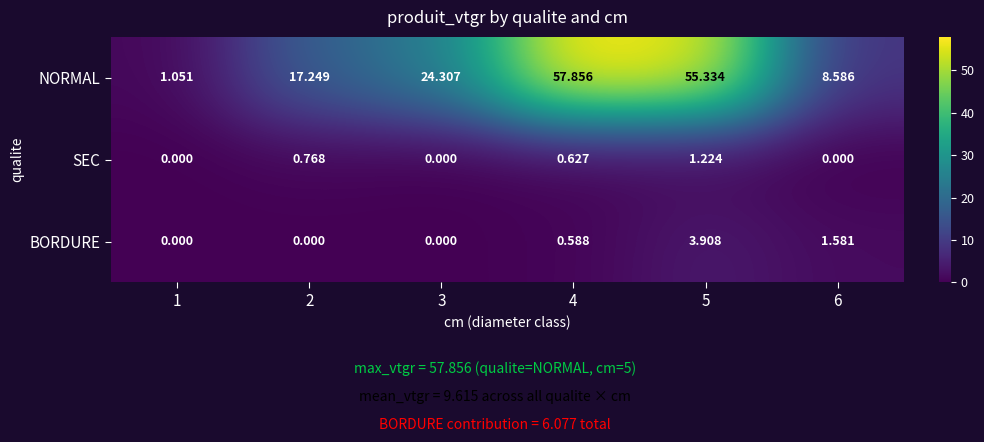

Which series has the largest range (max minus min)?

NORMAL